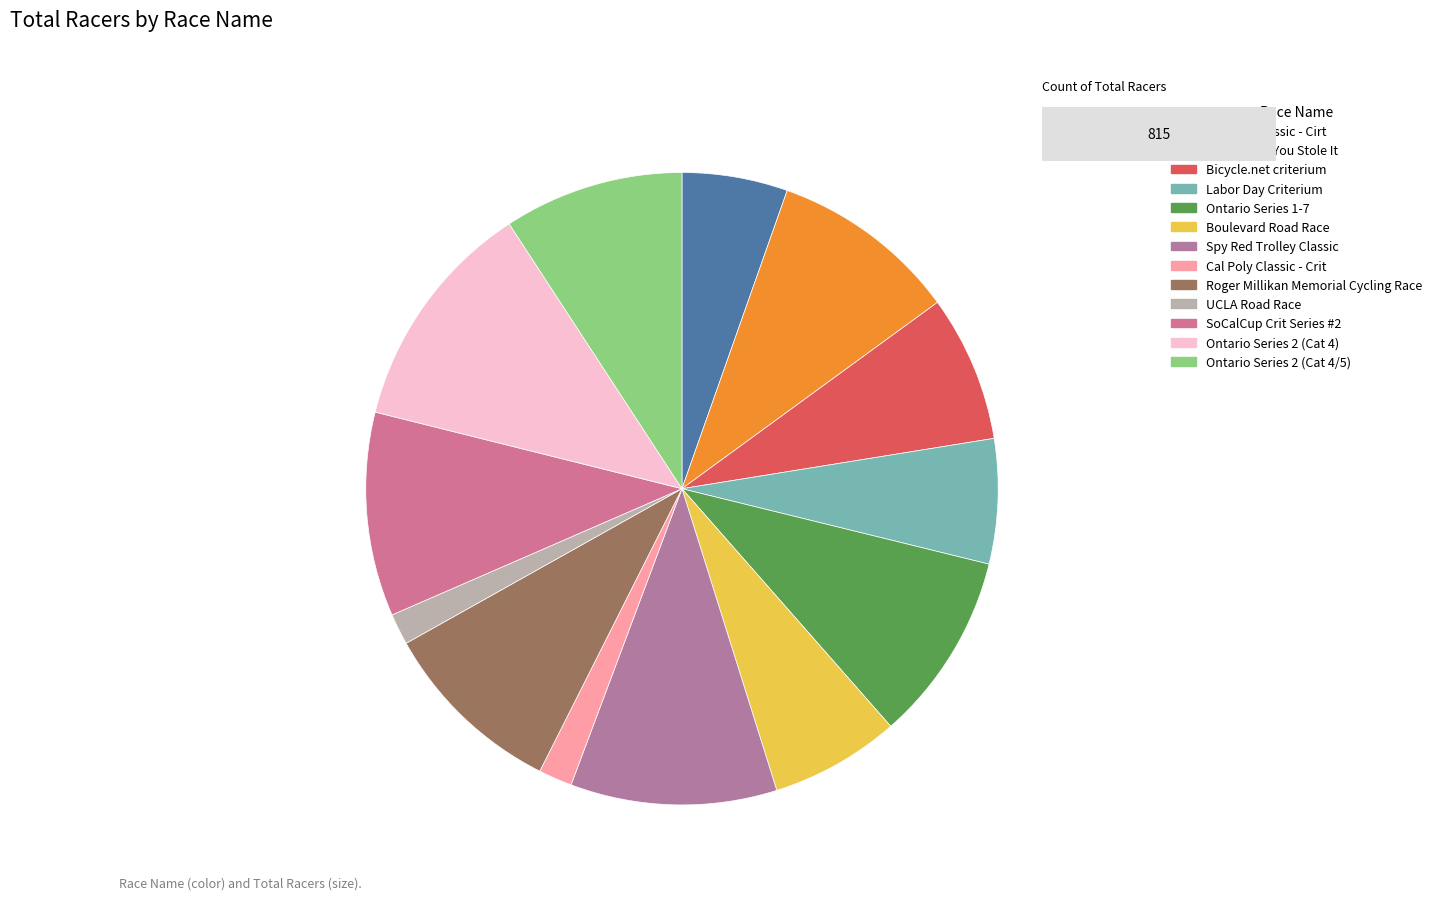

Does any single category account for the majority?

No